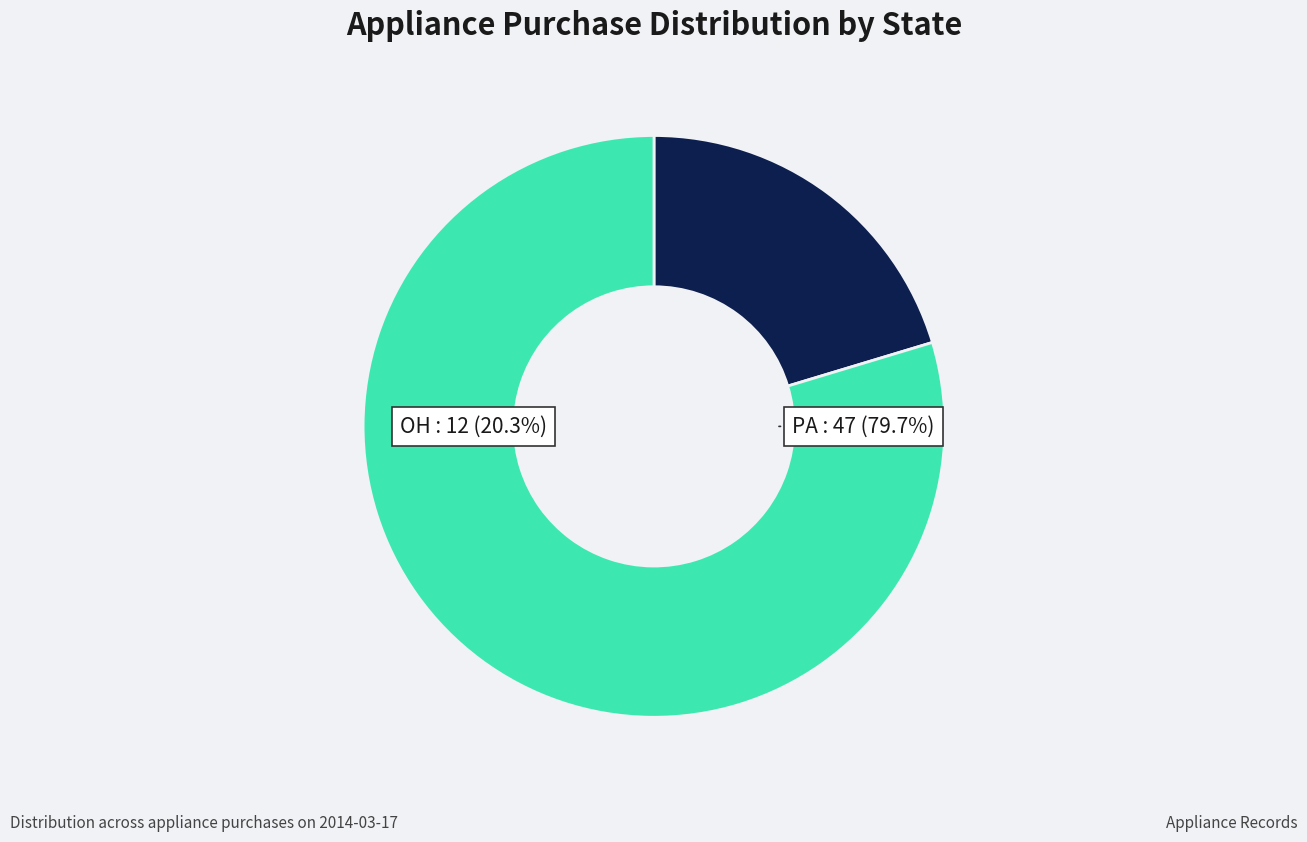

What is the majority slice?

PA